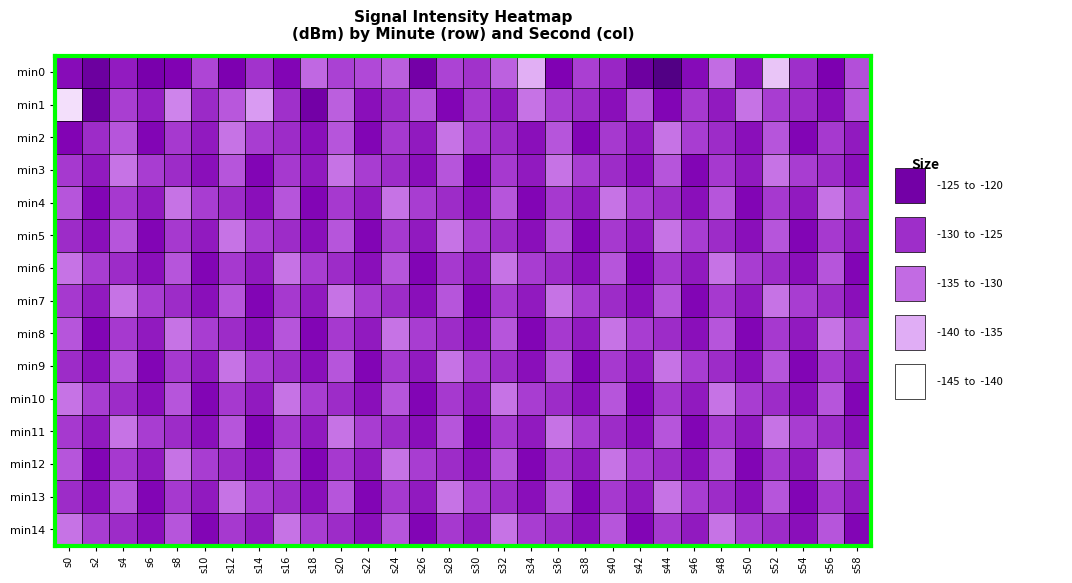

What is the spread (max minus min) of values at s16?

9.0